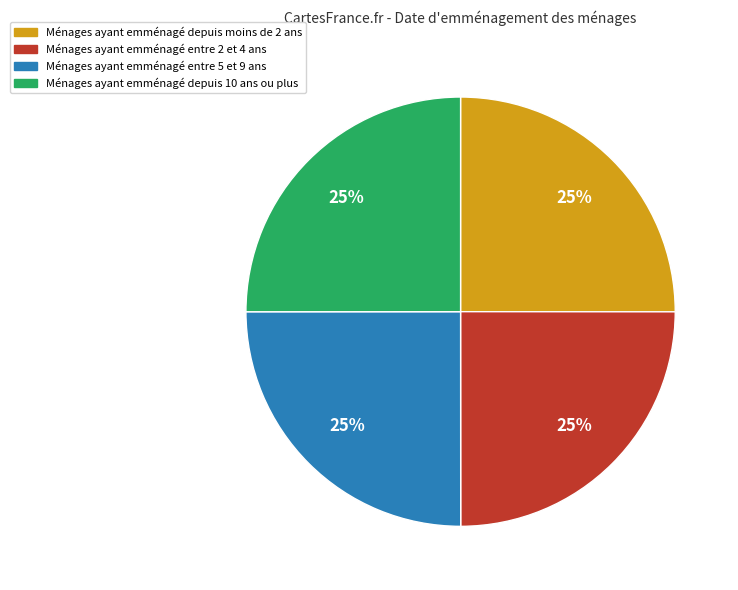

How many segments does this pie chart have?

4